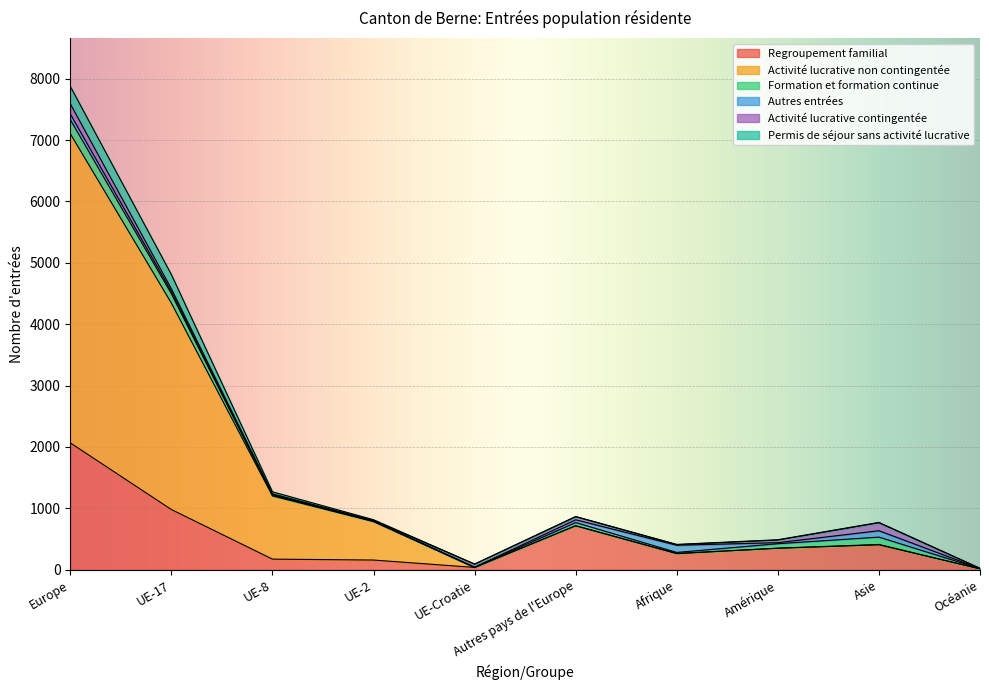

At which category is the sum across all series the highest?

Europe